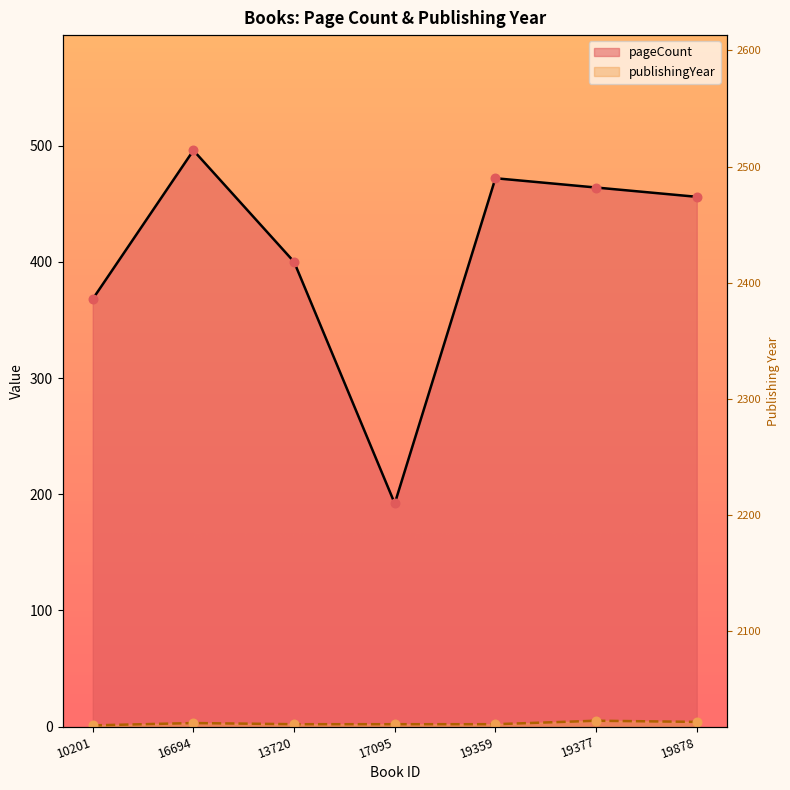

What are all the series names shown in the legend?

pageCount, publishingYear